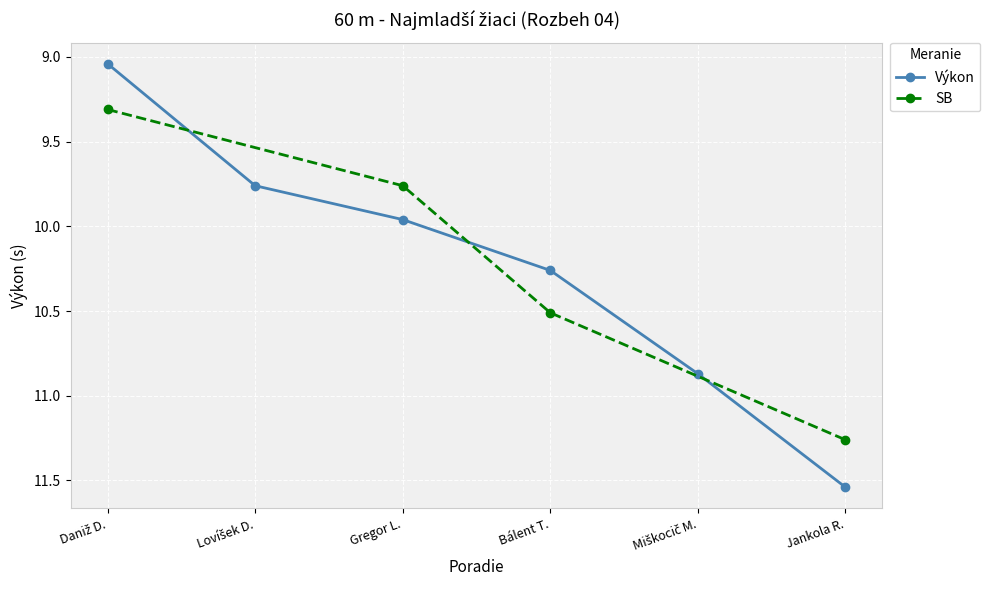

True or false: Výkon has more than 2 interior local peaks.

False